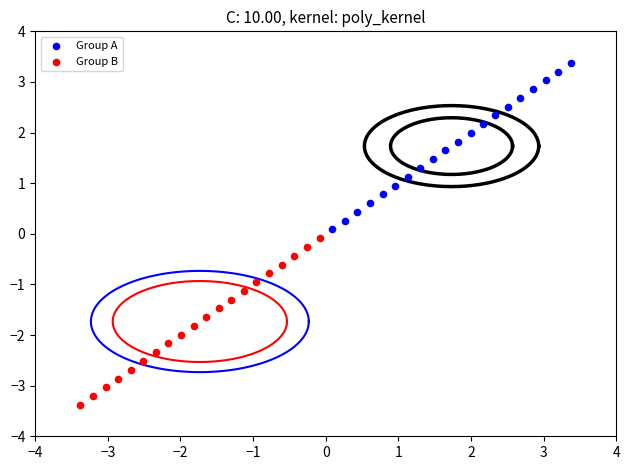

Which series has the largest Y range (max minus min)?

Group B